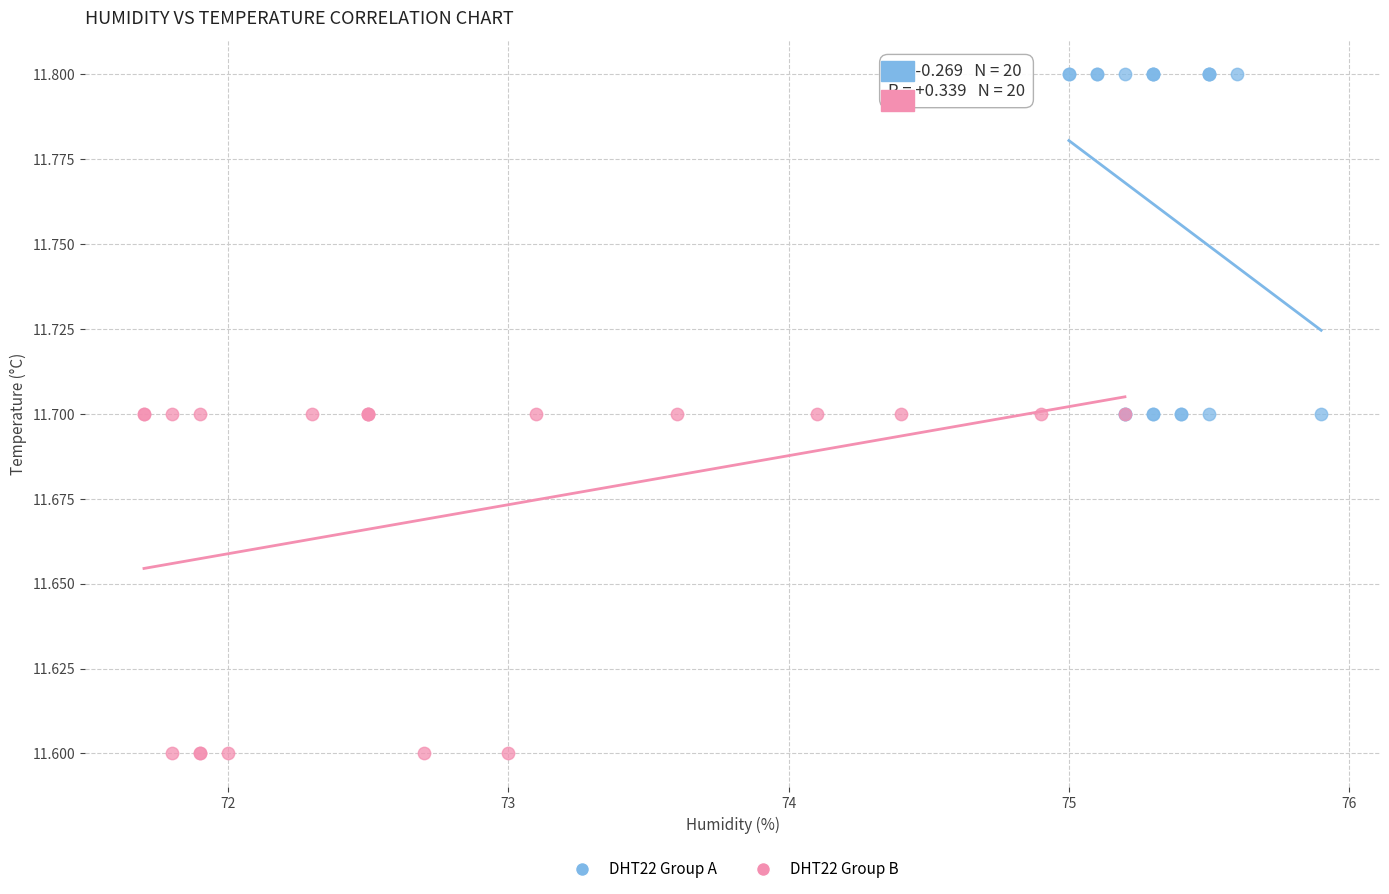

Which series contains the highest Y value?

DHT22 Group A